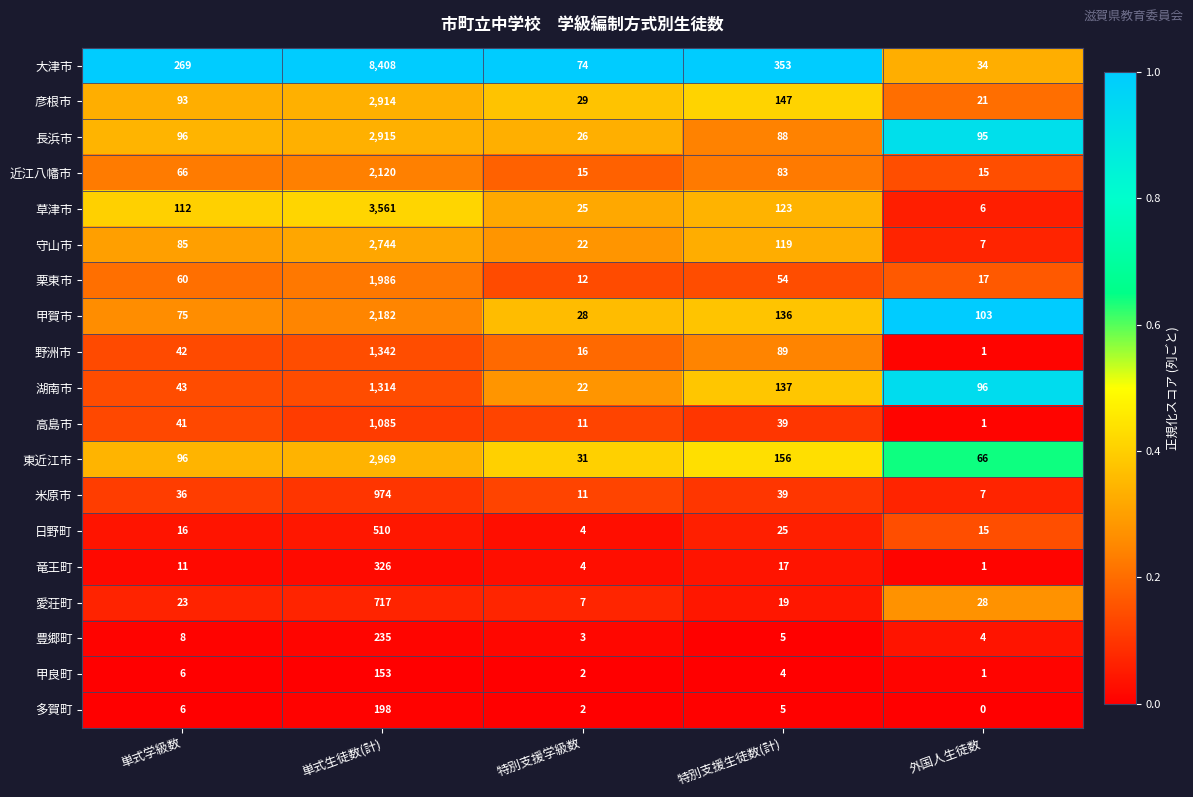

At which category does the chart reach its peak across all series?

単式生徒数(計)